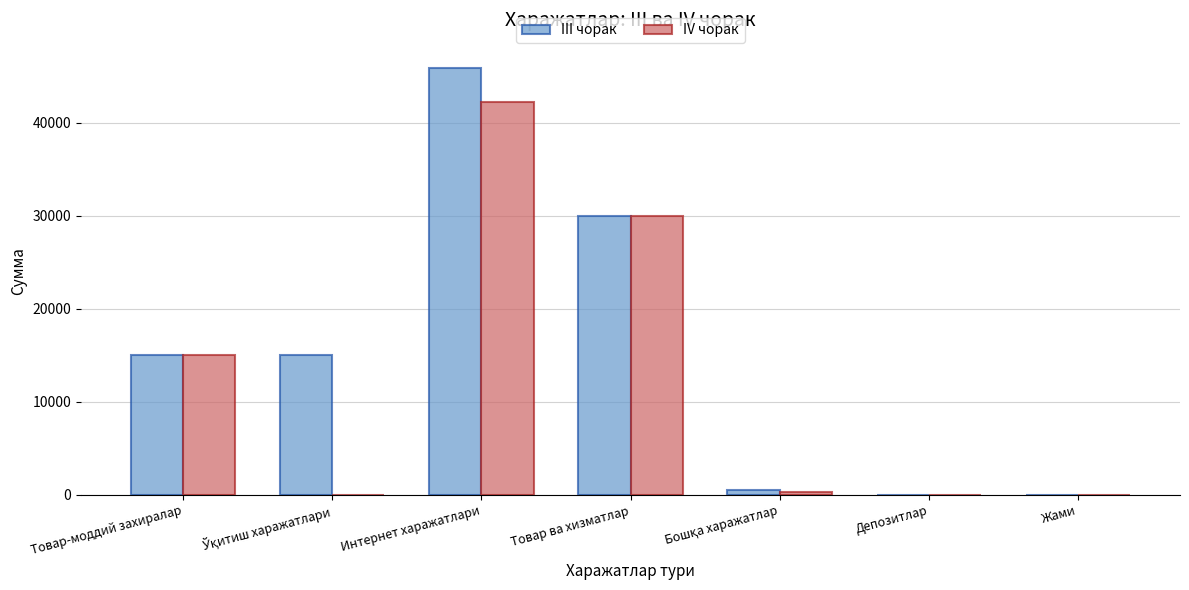

At which category is the sum across all series the highest?

Интернет харажатлари